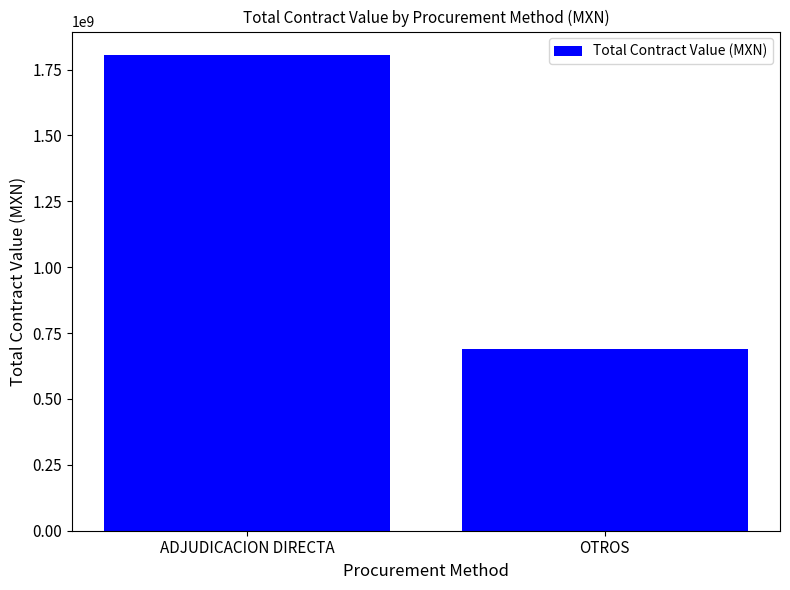

True or false: the data shows 968223783.1 at ADJUDICACION DIRECTA.

False